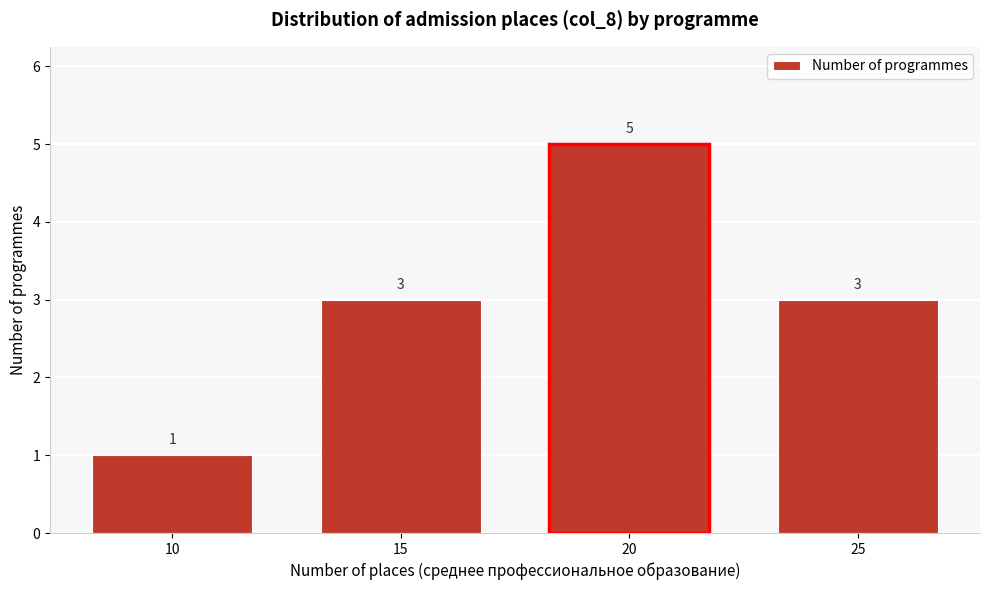

Reading left to right, list all the values displayed in this chart.

10=1	15=3	20=5	25=3